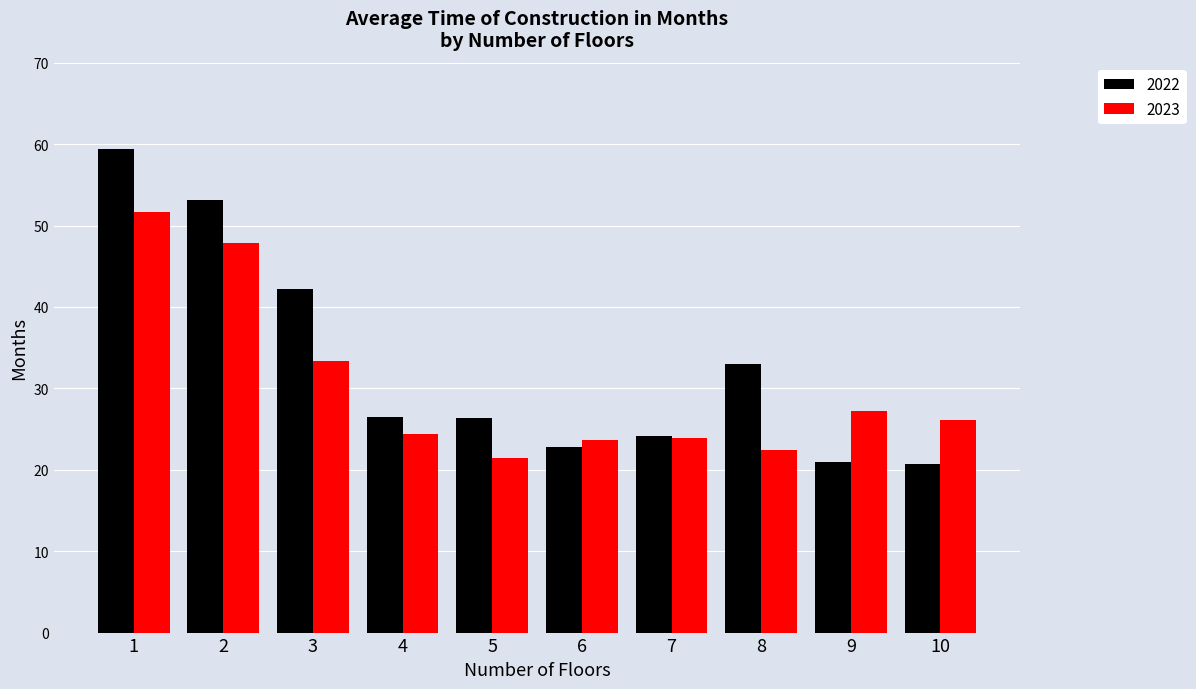

Where does the 2023 series first go above 26?

1